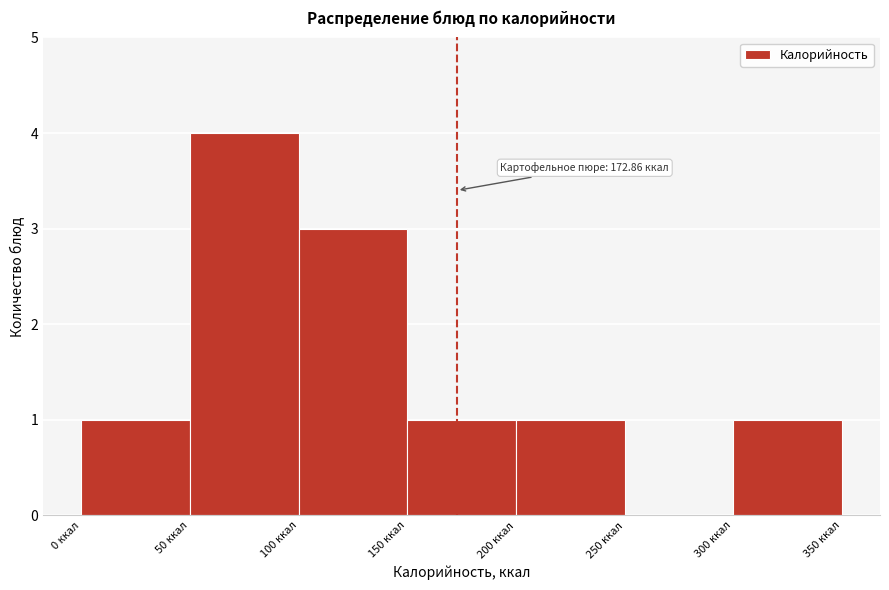

Which range on the x-axis has the tallest bar?

50 to 100